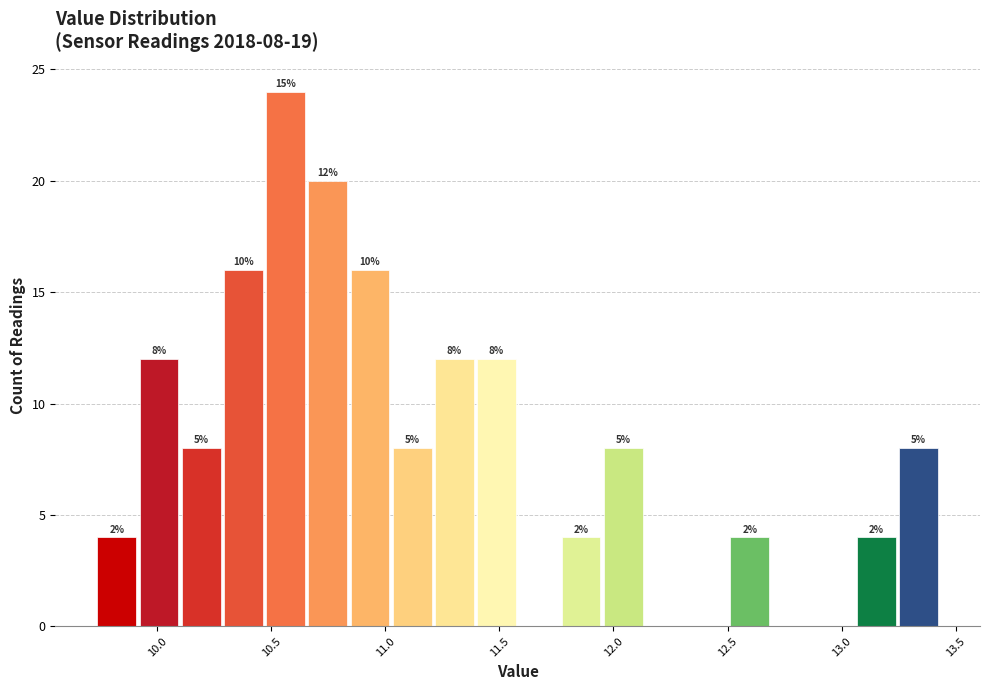

Read against the x-axis, roughly where is the centre of the tallest bar?

10.55